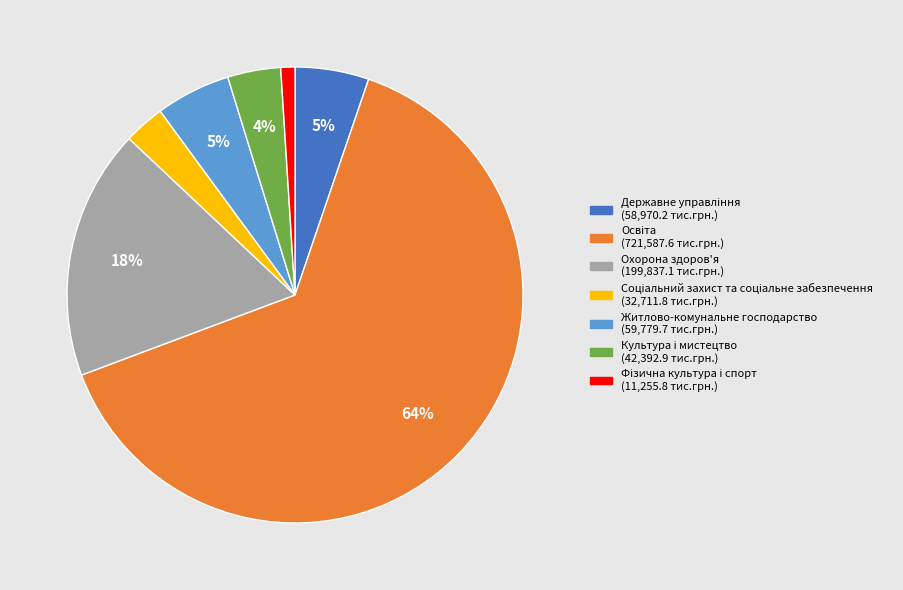

Is it true that Охорона здоров'я is 18% of the pie?

True